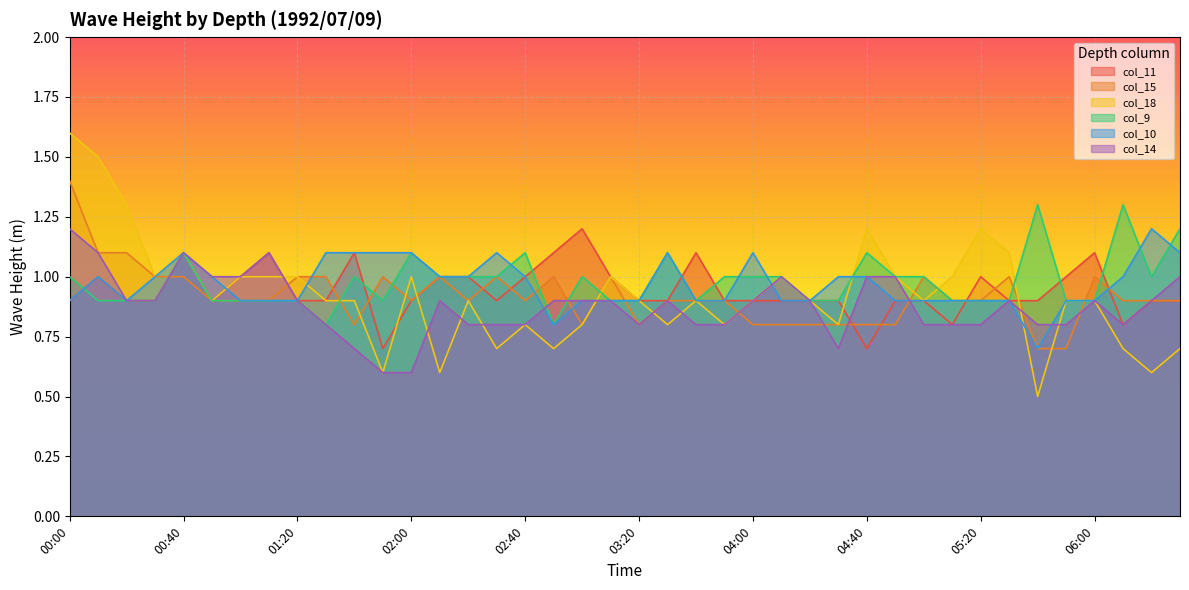

True or false: col_15 has more than 2 points higher than both neighbors.

True